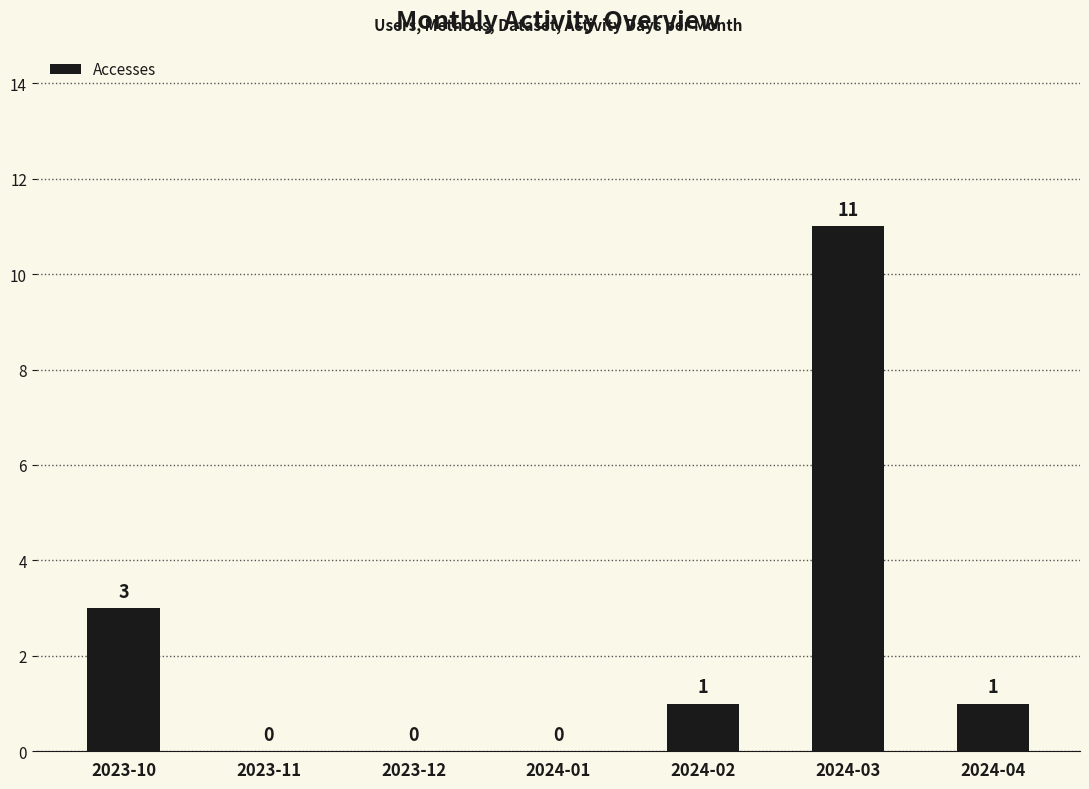

The chart shows a value of 4 at 2023-11. True or false?

False